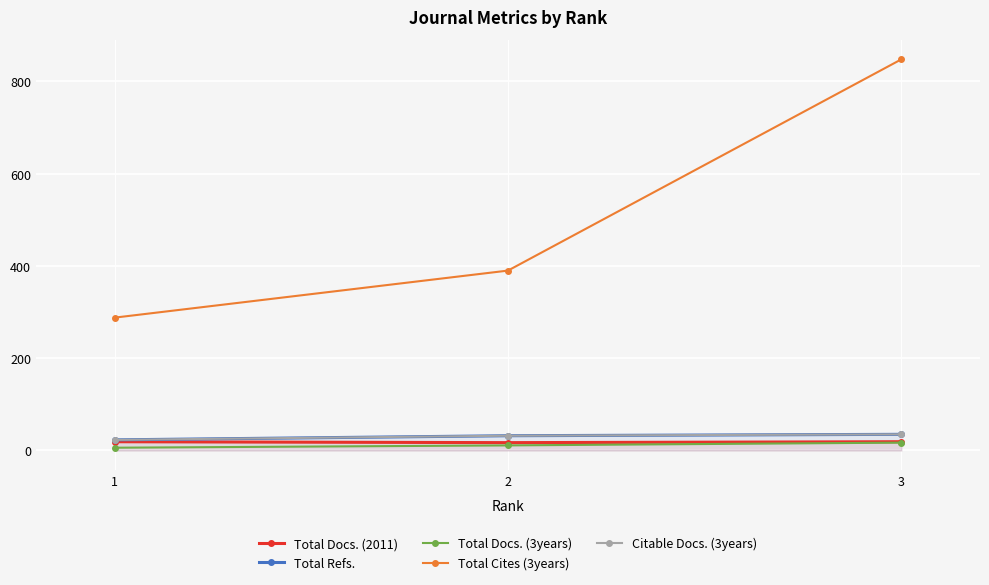

At which category does the chart reach its peak across all series?

3